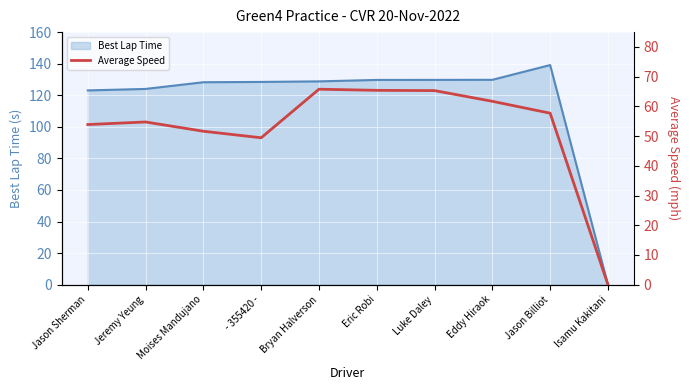

True or false: Average Speed and Best Lap Time (line) cross at least once.

False